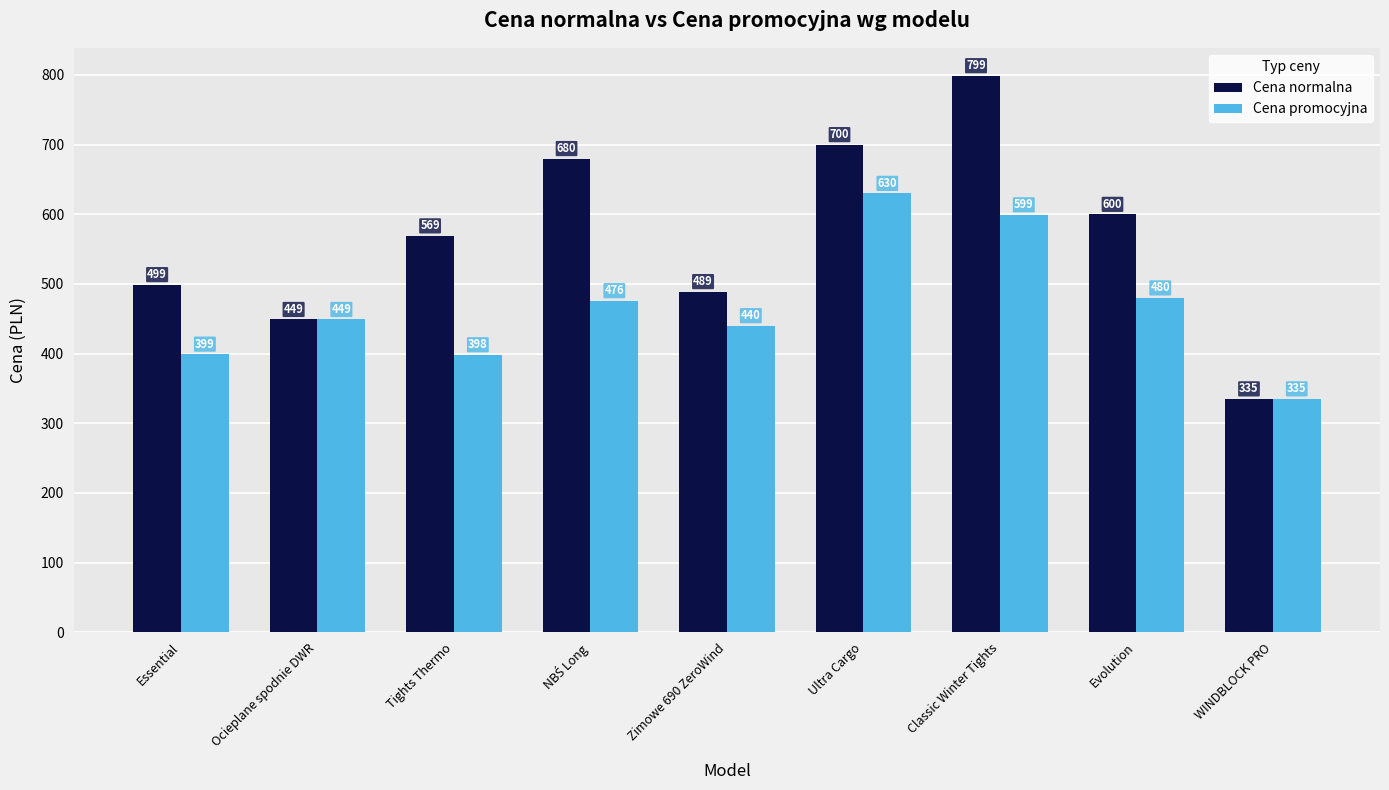

What is the value of the Cena promocyjna bar at the 4th from the left?

476.0